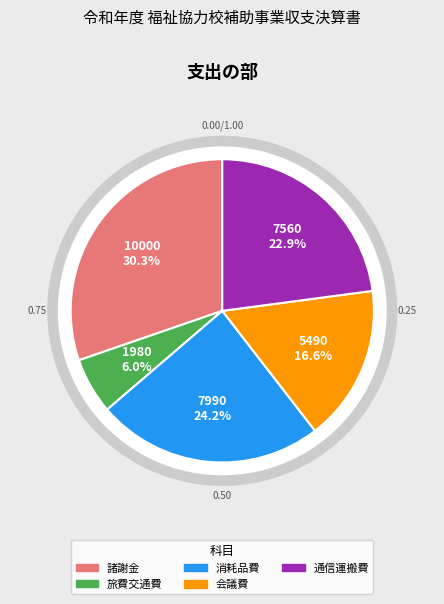

What is the change in value from 諸謝金 to 消耗品費?

-2010